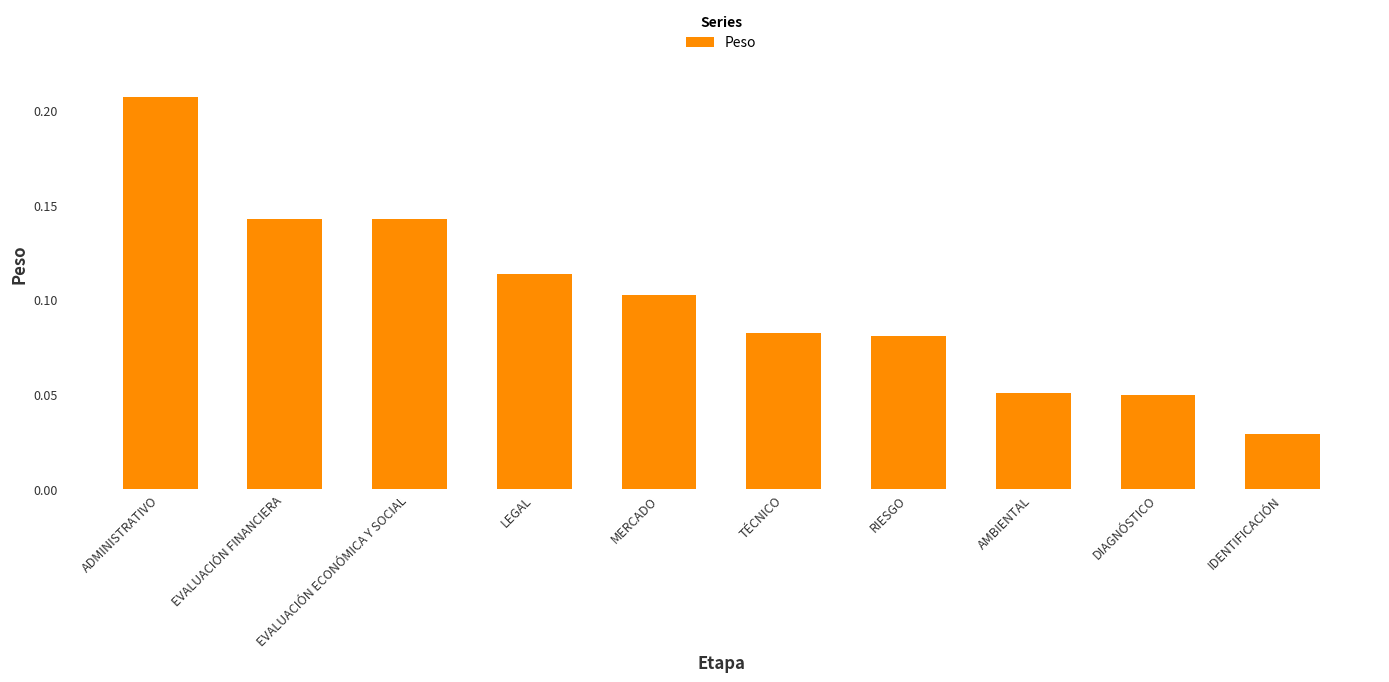

Which category has the highest value across all series?

ADMINISTRATIVO